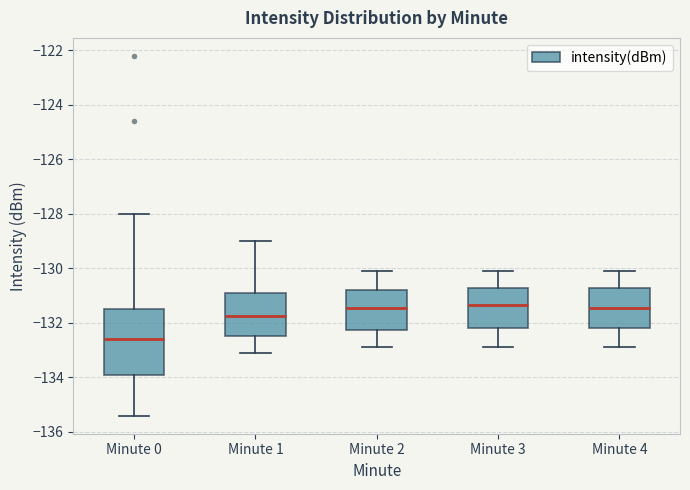

Which box's median line is the lowest?

Minute 0